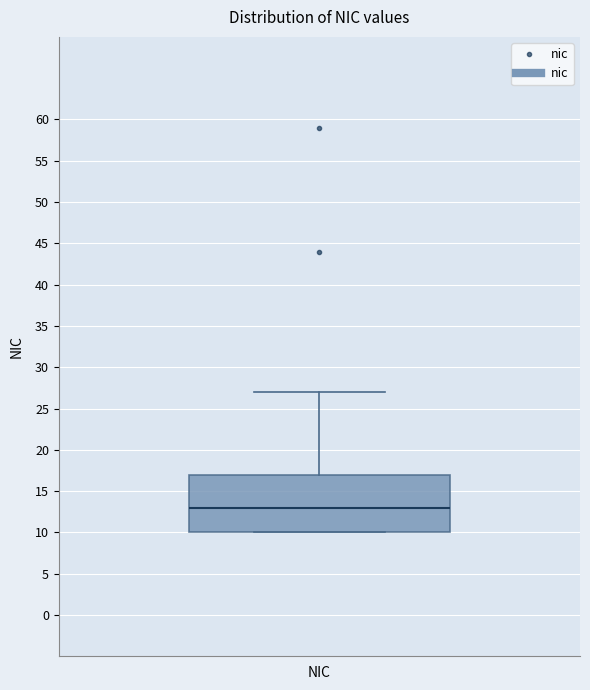

Transcribe this box plot: give where the median line is, the range the box spans, and where the two whiskers end, as read against the y-axis. The values are not printed on the chart, so give them approximately, as read against the axis.

median 13, box 10 to 17, whiskers 10 to 27